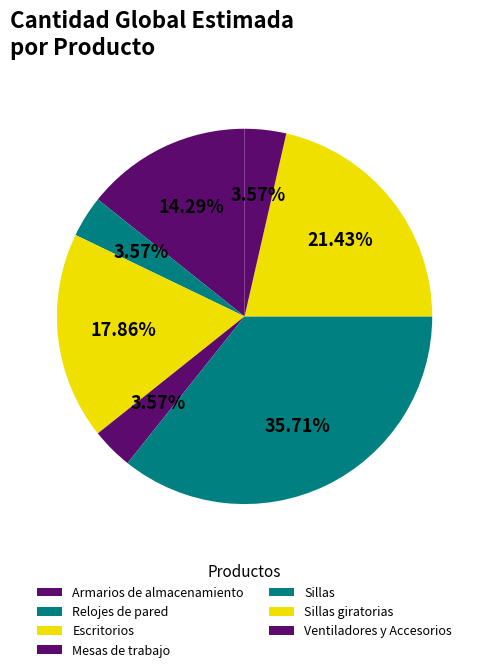

How many segments does this pie chart have?

7